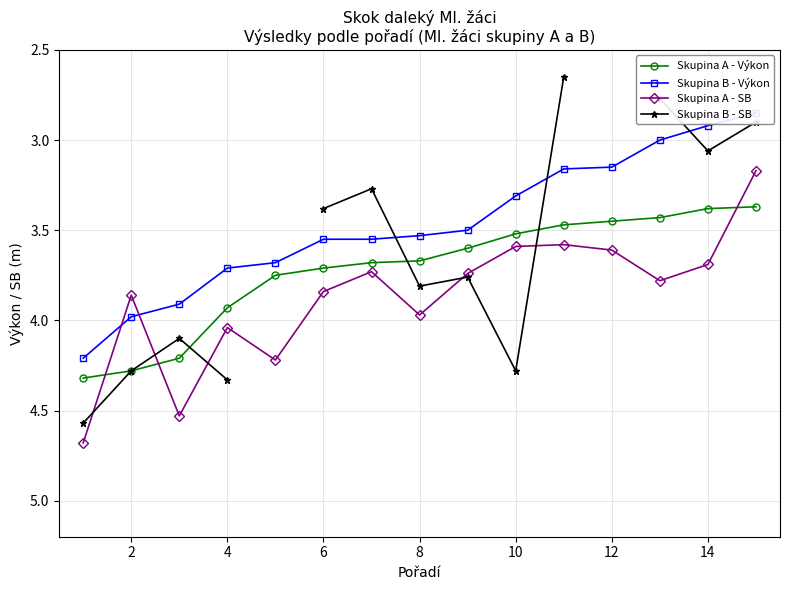

At how many categories does at least one series exceed 3?

15